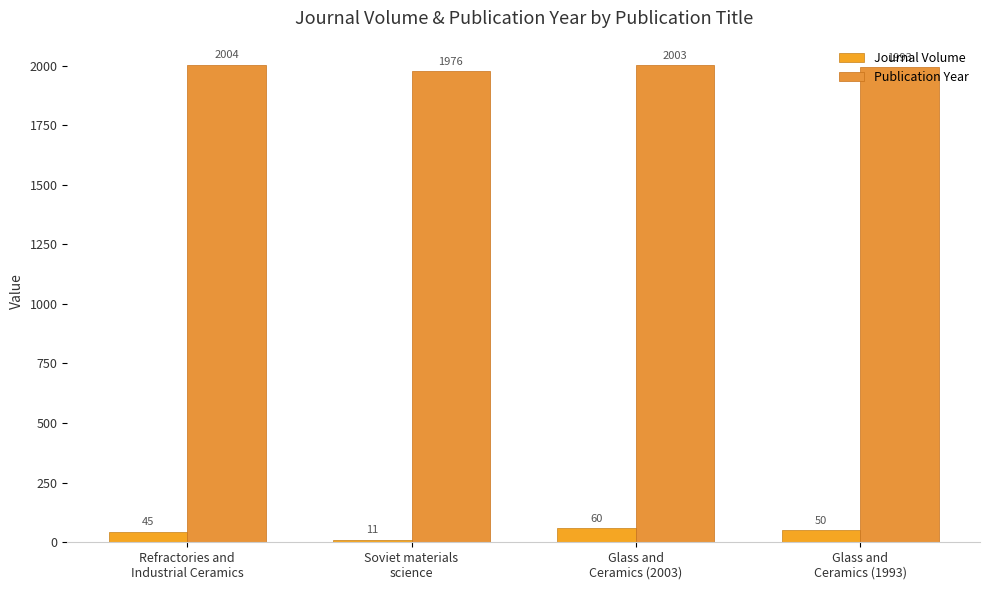

What is the total value across all series at Refractories and
Industrial Ceramics?

2049